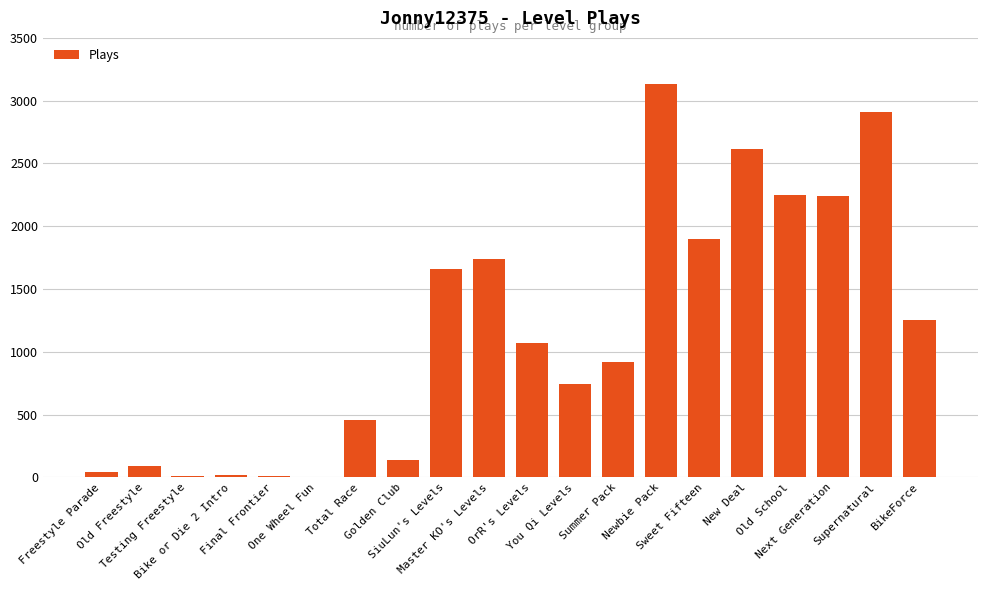

Which label corresponds to the smallest value in the chart?

One Wheel Fun